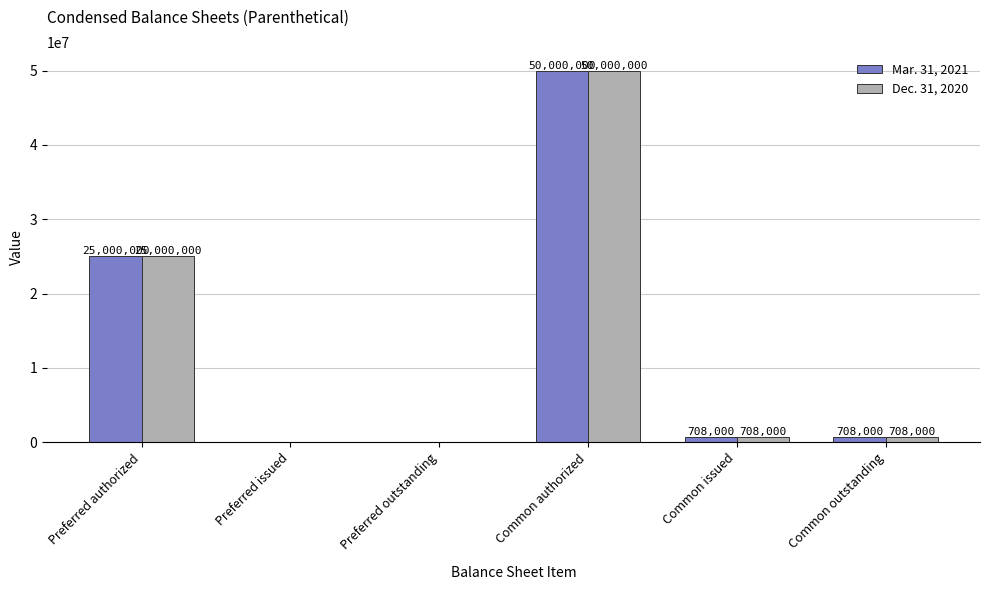

What is the average value of the Mar. 31, 2021 series?

12736000